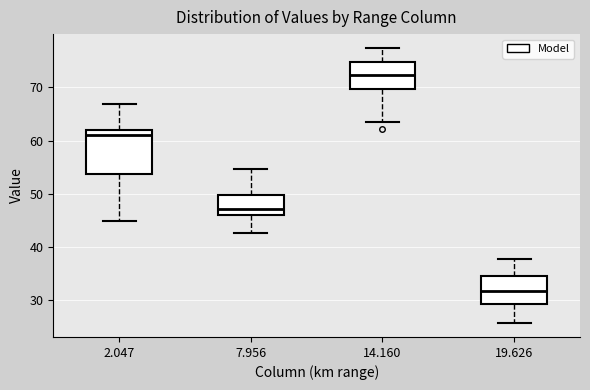

Which box's median line is the lowest?

19.626